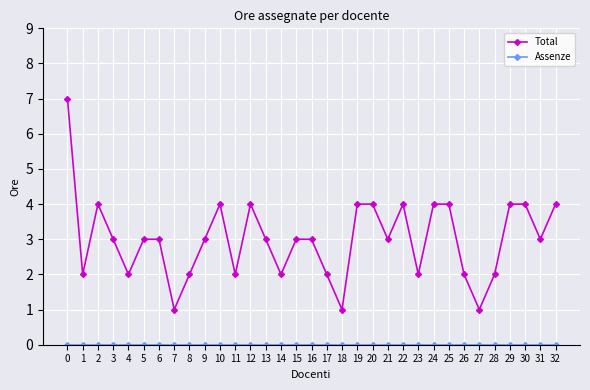

Which series has the largest total across all categories?

Total